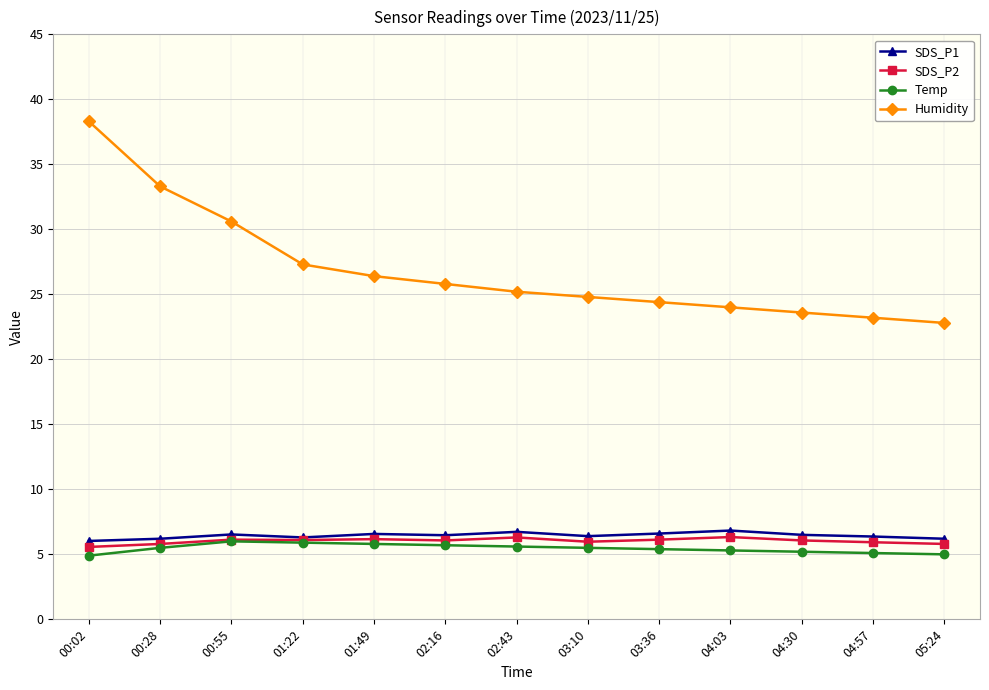

What is the label of the 12th point from the left?

04:57